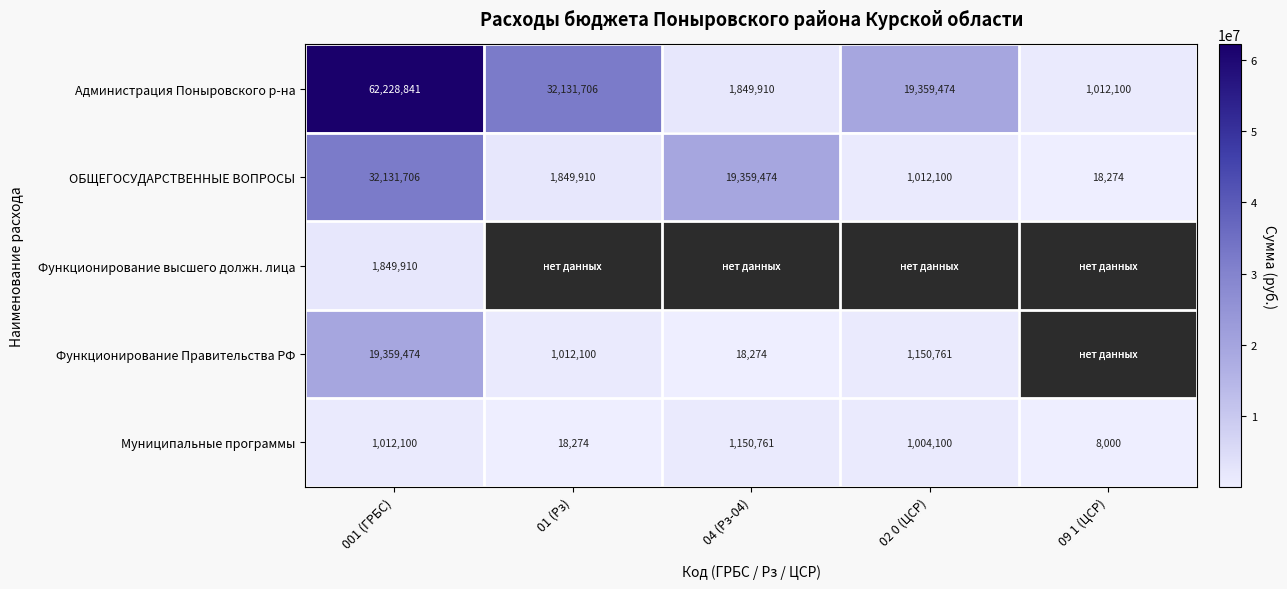

At how many categories does at least one series exceed 39133365?

1